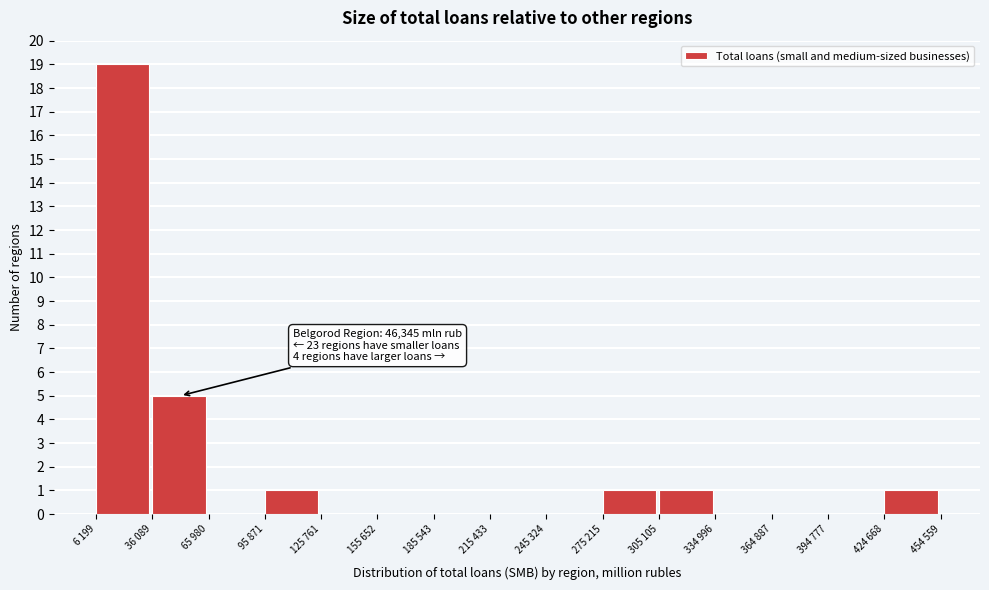

Reading right to left, transcribe all the data shown in this chart.

424 668=1	394 777=0	364 887=0	334 996=0	305 105=1	275 215=1	245 324=0	215 433=0	185 543=0	155 652=0	125 761=0	95 871=1	65 980=0	36 089=5	6 199=19